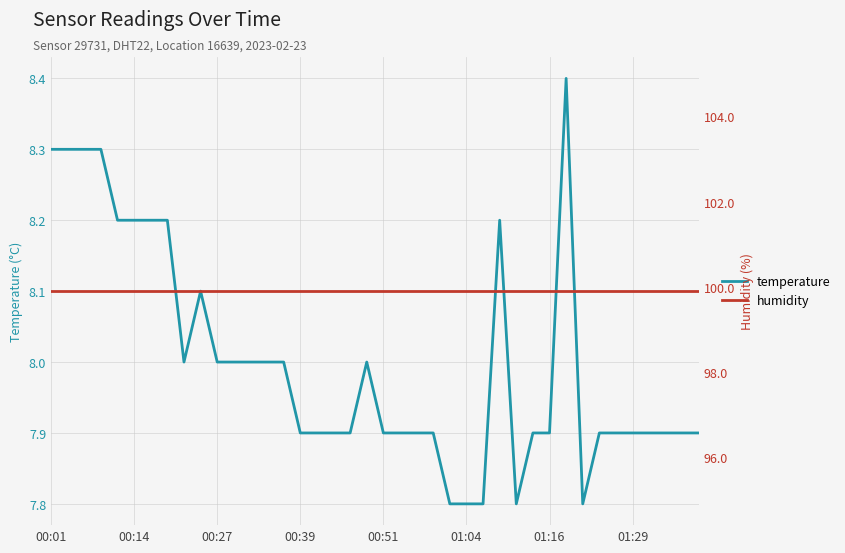

Which series changed the most between 12 and 17?

temperature